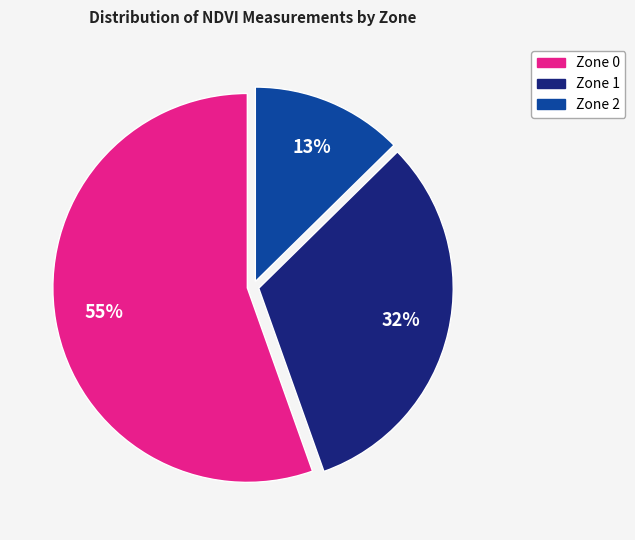

Which category has the smallest portion of the pie?

Zone 2